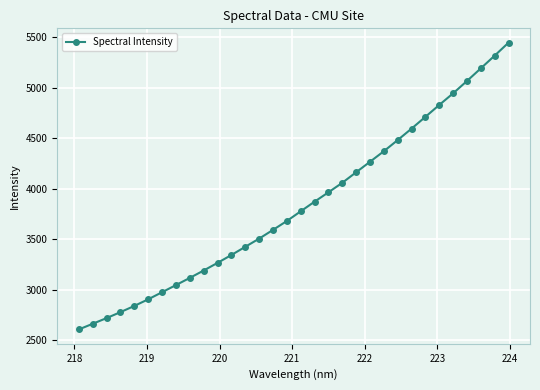

What is the difference between the maximum and minimum values?

2841.3